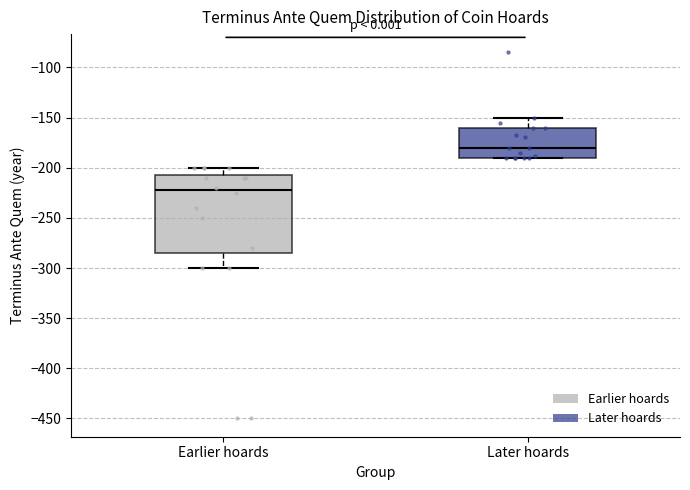

Where is the lower edge of the box for Later hoards on the y-axis? The values are not printed on the chart, so give them approximately, as read against the axis.

-190